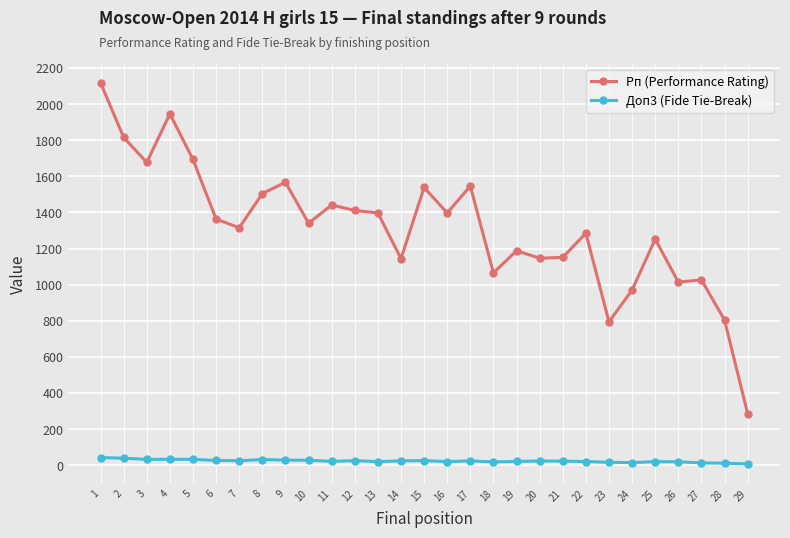

Rank the series by their average value, from lowest to highest.

Доп3 (Fide Tie-Break), Рп (Performance Rating)